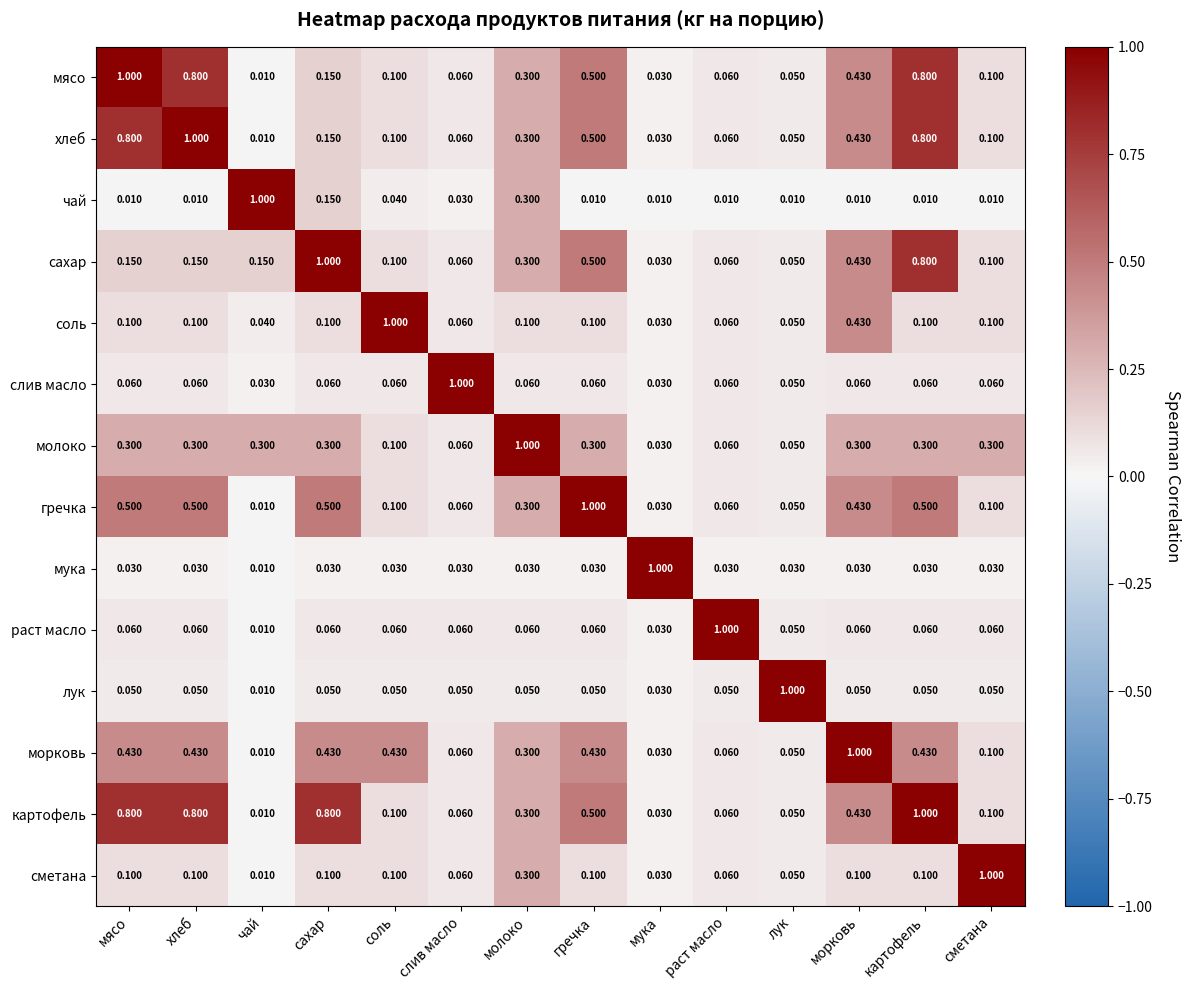

At how many categories does at least one series exceed 0?

14